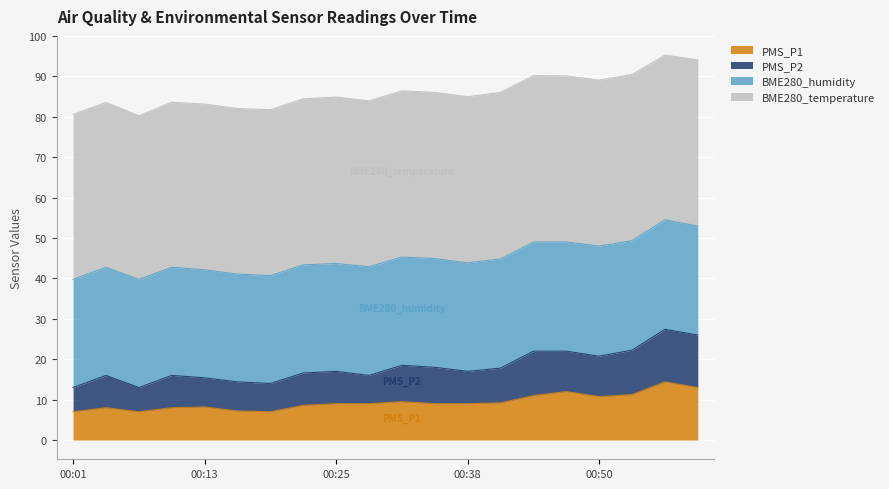

What is the maximum value for PMS_P1?

14.4